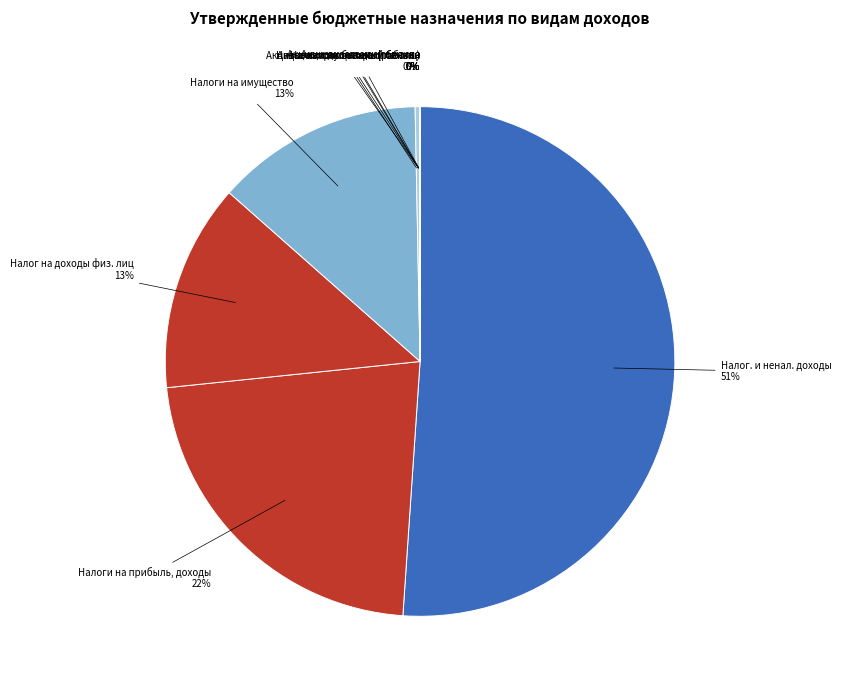

Which category accounts for the majority?

Налог. и ненал. доходы